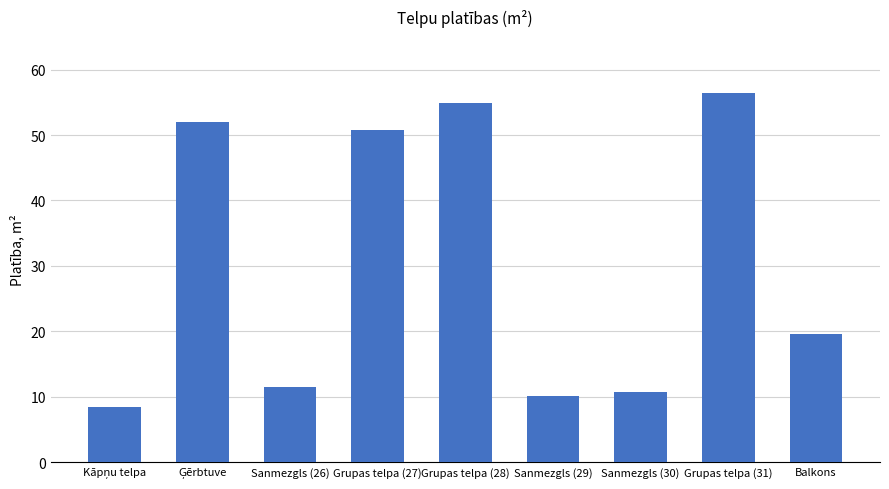

Reading right to left, transcribe all the data shown in this chart.

19.6	56.5	10.7	10.1	54.9	50.8	11.5	52.0	8.5